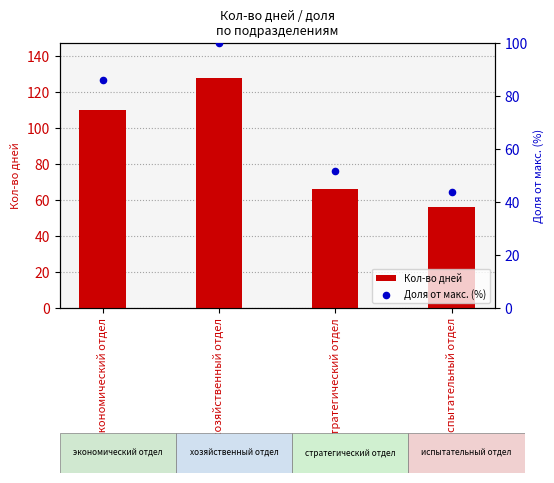

What is the ratio of the value at хозяйственный отдел to the value at экономический отдел?

1.2